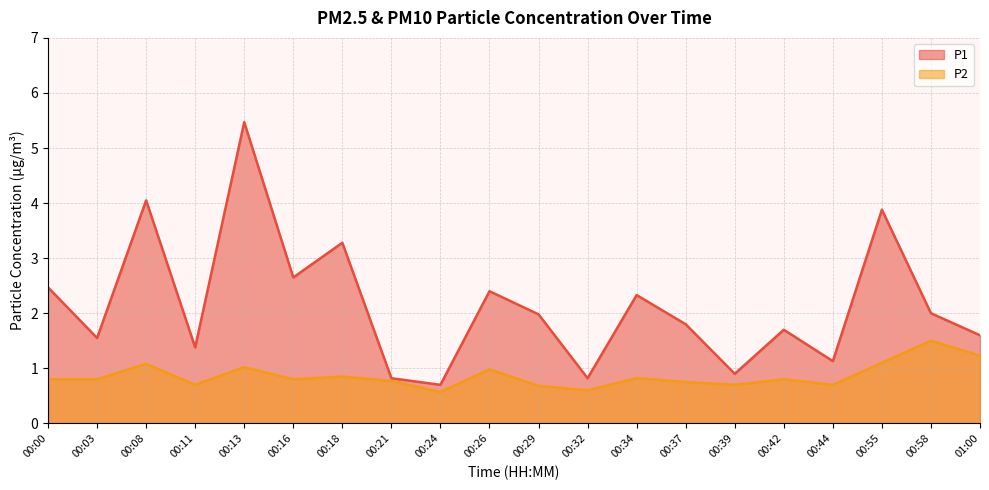

Which series has the largest range (max minus min)?

P1